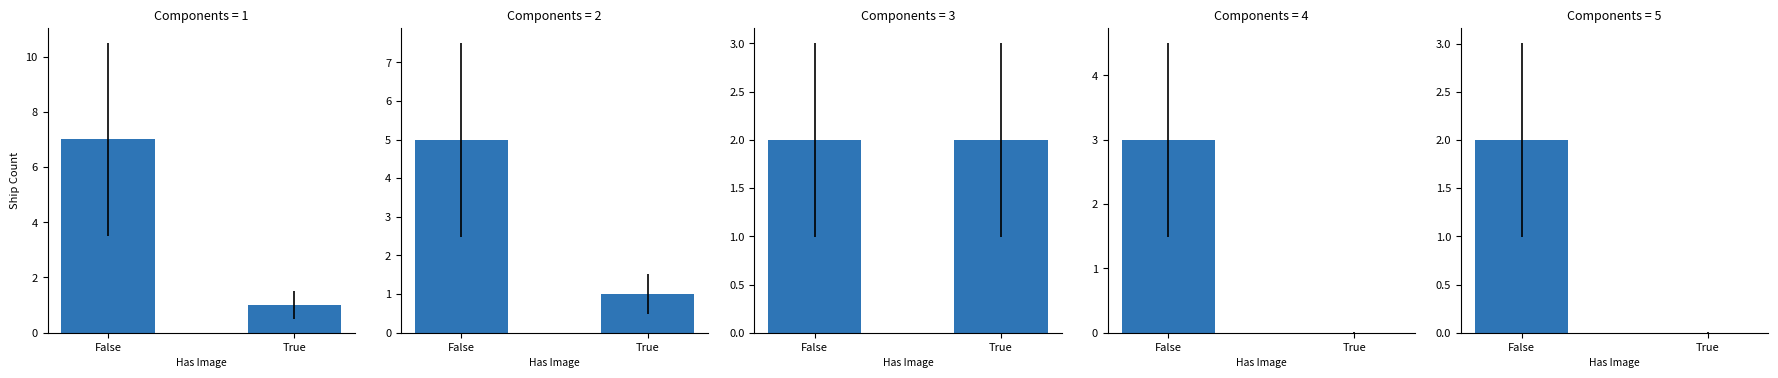

What is the difference between the maximum and minimum values in the East Coast series?

6